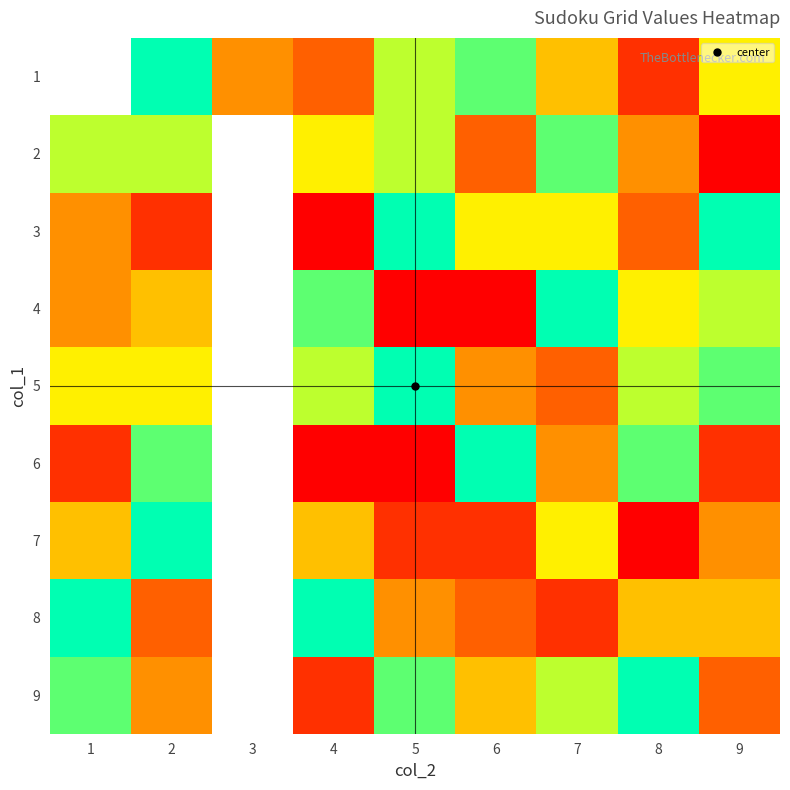

How many 9 values are between 2 and 8?

7